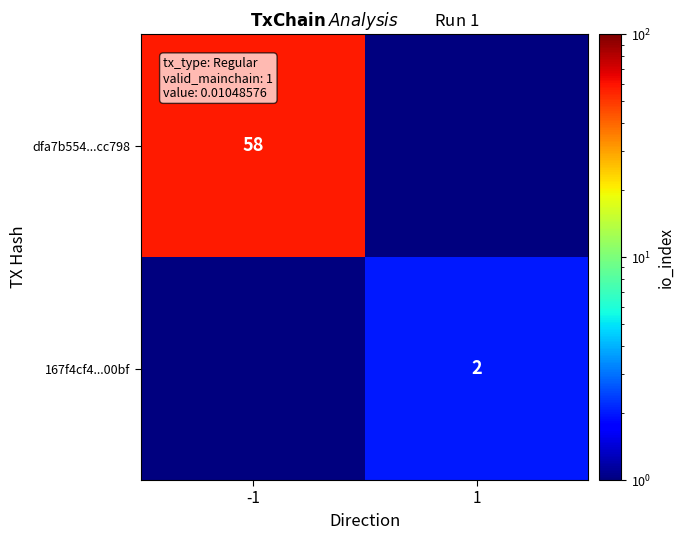

True or false: dfa7b554...cc798 has a value of 76.8 at -1.

False